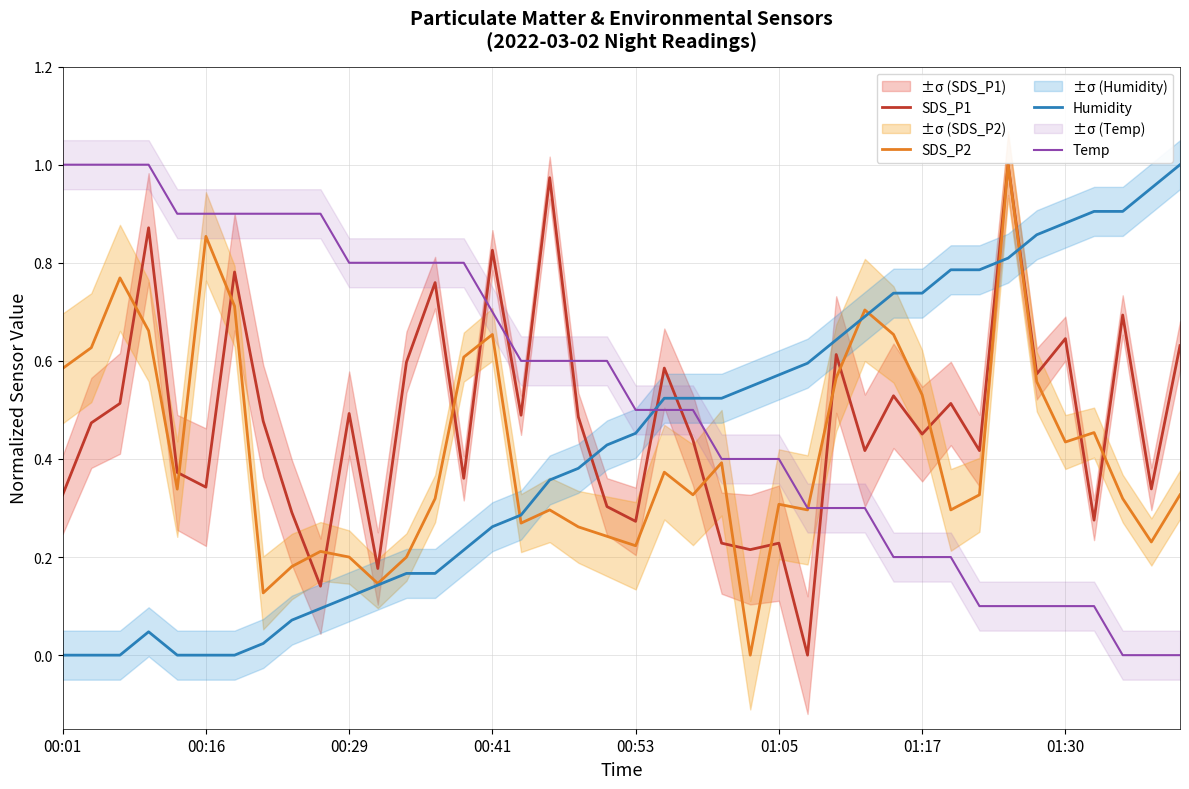

How many data points does each series have?

40